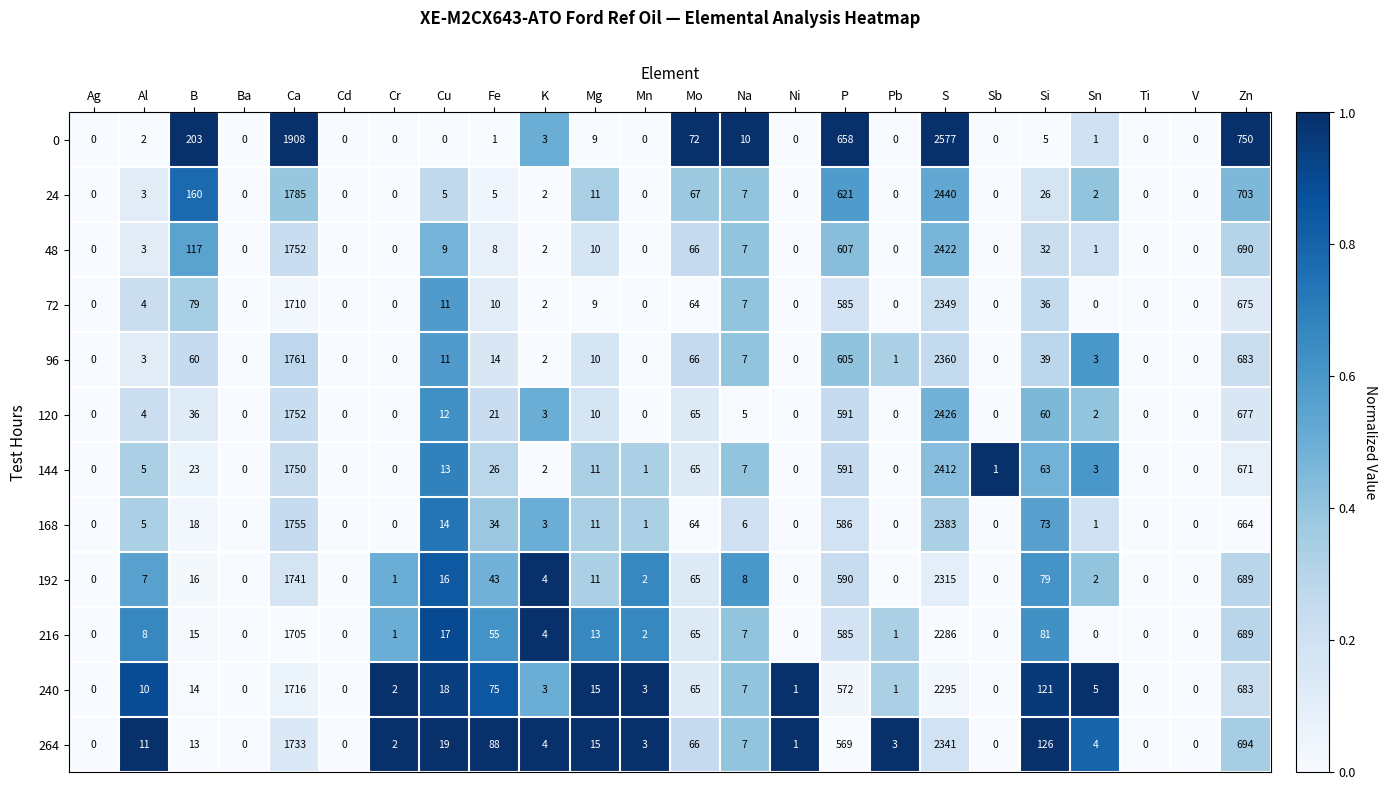

True or false: 192 has a value of 0 at Pb.

True